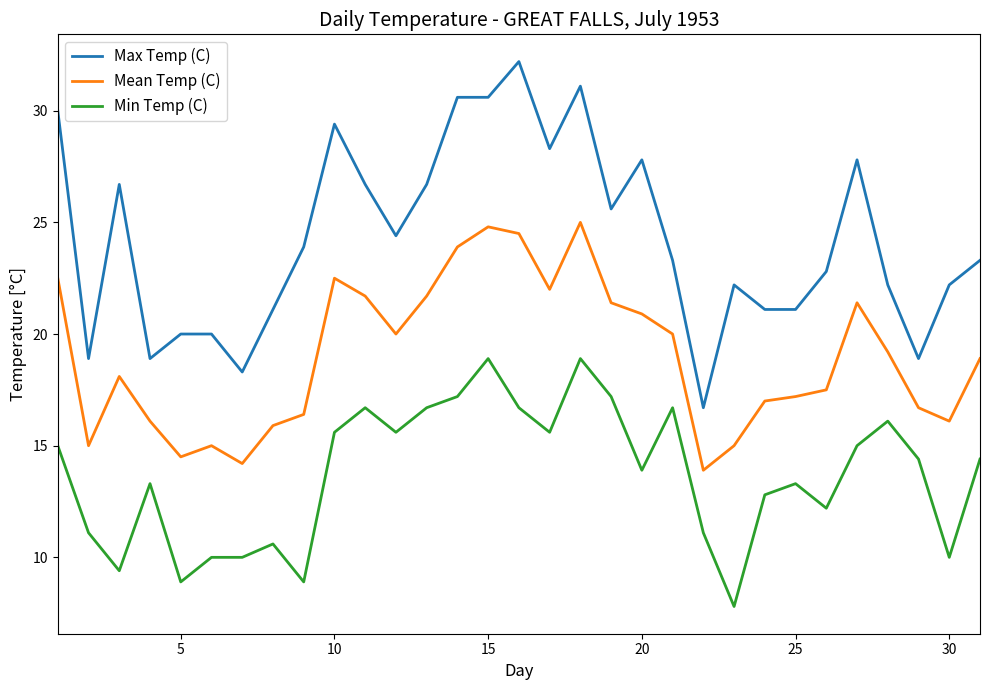

How many lines are shown in the chart?

3